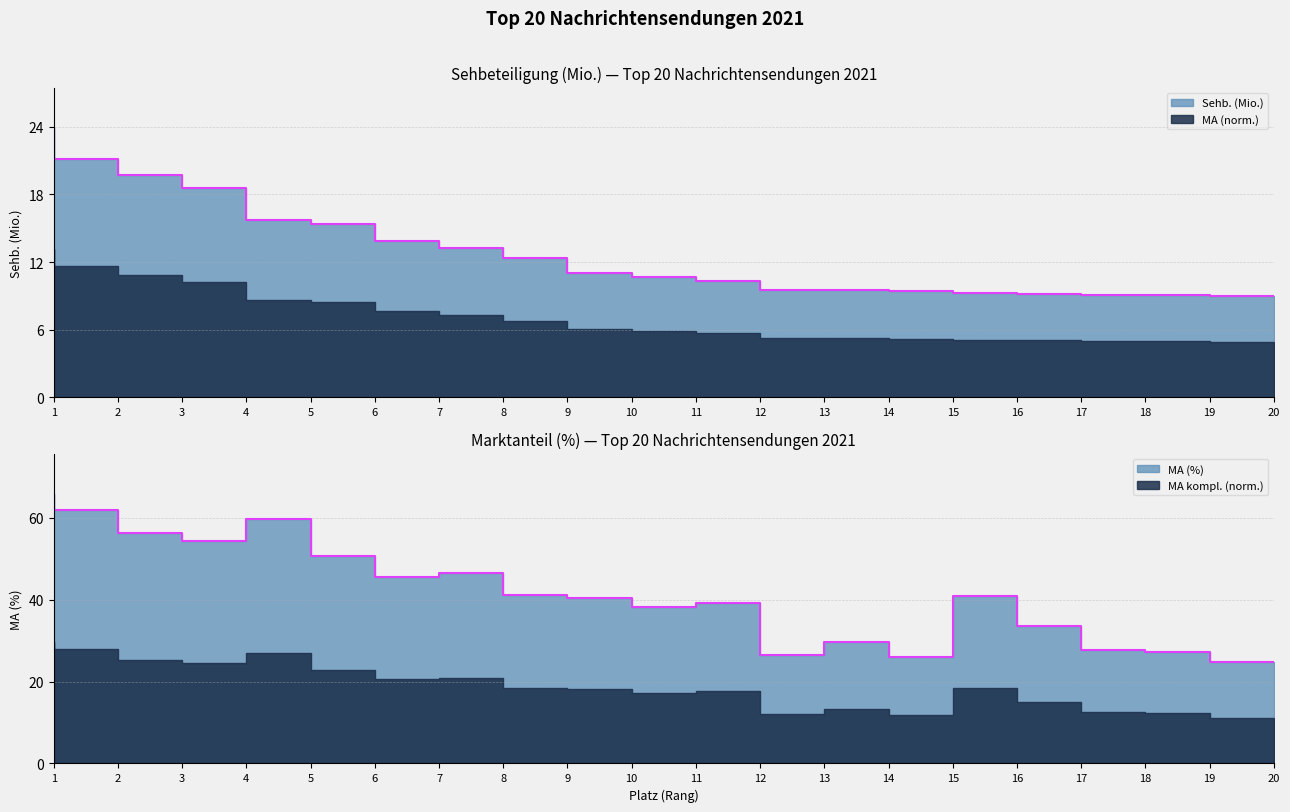

What is the total value across all series at 10?

51.5